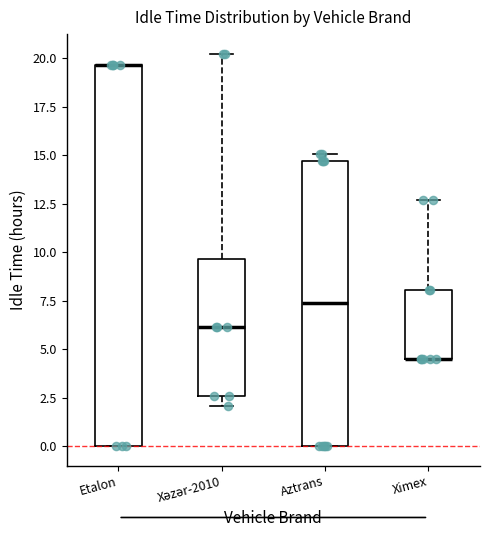

Reading left to right, transcribe this box plot: for each box, give where its median line is, the range the box spans, and where its two whiskers end, as read against the y-axis. The values are not printed on the chart, so give them approximately, as read against the axis.

Etalon: median 19.5 (drawn on the box's upper edge), box 0.0 to 19.5, whiskers 0.0 to 19.5
Xəzər-2010: median 6.0, box 2.5 to 9.5, whiskers 2.0 to 20.0
Aztrans: median 7.5, box 0.0 to 14.5, whiskers 0.0 to 15.0
Ximex: median 4.5 (drawn on the box's lower edge), box 4.5 to 8.0, whiskers 4.5 to 12.5